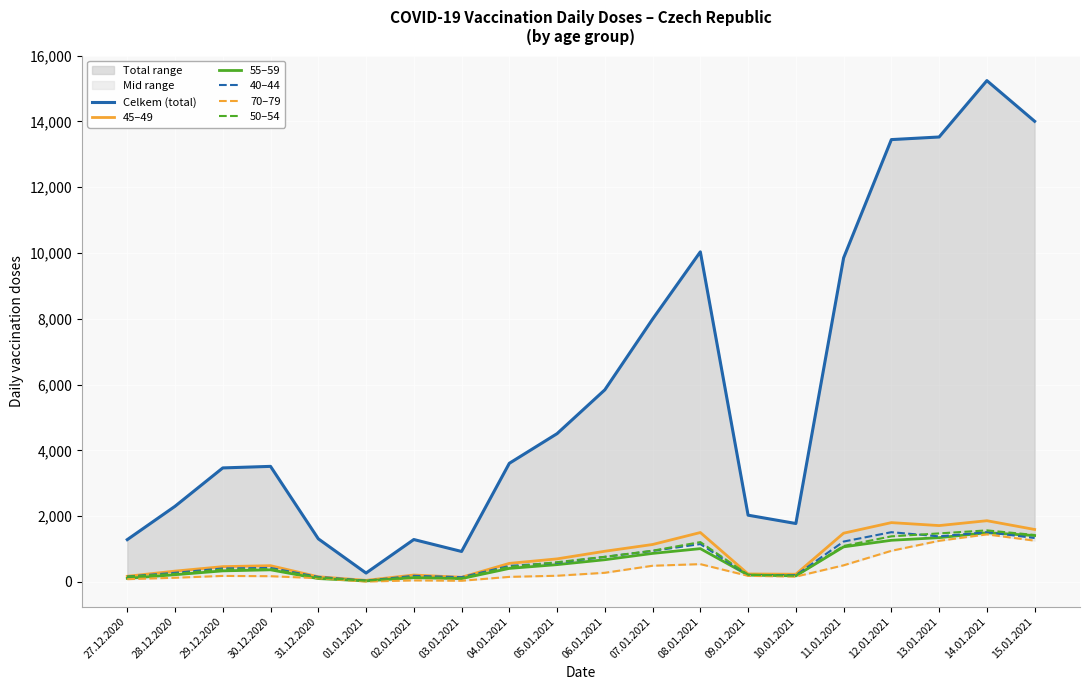

Reading left to right, list all the values displayed in this chart.

Celkem (total): 27.12.2020=1287	28.12.2020=2301	29.12.2020=3467	30.12.2020=3514	31.12.2020=1312	01.01.2021=271	02.01.2021=1290	03.01.2021=927	04.01.2021=3607	05.01.2021=4509	06.01.2021=5841	07.01.2021=7991	08.01.2021=10036	09.01.2021=2030	10.01.2021=1777	11.01.2021=9852	12.01.2021=13448	13.01.2021=13527	14.01.2021=15241	15.01.2021=14005
45–49: 27.12.2020=173	28.12.2020=330	29.12.2020=466	30.12.2020=495	31.12.2020=158	01.01.2021=49	02.01.2021=211	03.01.2021=143	04.01.2021=565	05.01.2021=702	06.01.2021=934	07.01.2021=1139	08.01.2021=1503	09.01.2021=243	10.01.2021=235	11.01.2021=1483	12.01.2021=1804	13.01.2021=1714	14.01.2021=1862	15.01.2021=1596
55–59: 27.12.2020=110	28.12.2020=220	29.12.2020=337	30.12.2020=369	31.12.2020=103	01.01.2021=32	02.01.2021=130	03.01.2021=102	04.01.2021=412	05.01.2021=527	06.01.2021=676	07.01.2021=868	08.01.2021=1013	09.01.2021=210	10.01.2021=187	11.01.2021=1067	12.01.2021=1267	13.01.2021=1347	14.01.2021=1496	15.01.2021=1411
40–44: 27.12.2020=165	28.12.2020=279	29.12.2020=411	30.12.2020=426	31.12.2020=155	01.01.2021=38	02.01.2021=187	03.01.2021=146	04.01.2021=487	05.01.2021=582	06.01.2021=762	07.01.2021=944	08.01.2021=1152	09.01.2021=206	10.01.2021=204	11.01.2021=1228	12.01.2021=1513	13.01.2021=1386	14.01.2021=1514	15.01.2021=1336
70–79: 27.12.2020=85	28.12.2020=128	29.12.2020=184	30.12.2020=175	31.12.2020=115	01.01.2021=12	02.01.2021=47	03.01.2021=36	04.01.2021=155	05.01.2021=189	06.01.2021=279	07.01.2021=493	08.01.2021=542	09.01.2021=186	10.01.2021=163	11.01.2021=506	12.01.2021=947	13.01.2021=1251	14.01.2021=1446	15.01.2021=1255
50–54: 27.12.2020=164	28.12.2020=247	29.12.2020=380	30.12.2020=393	31.12.2020=134	01.01.2021=36	02.01.2021=152	03.01.2021=115	04.01.2021=457	05.01.2021=601	06.01.2021=765	07.01.2021=950	08.01.2021=1212	09.01.2021=217	10.01.2021=188	11.01.2021=1094	12.01.2021=1387	13.01.2021=1476	14.01.2021=1568	15.01.2021=1428